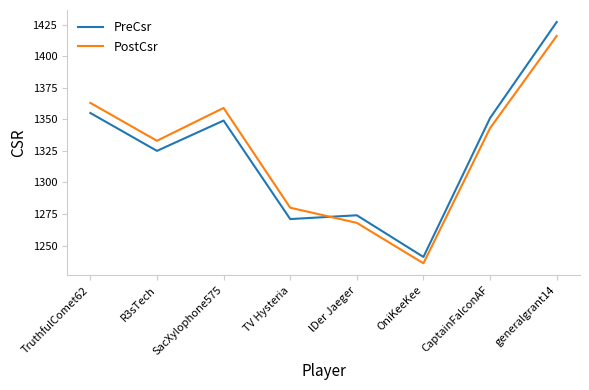

Between which two adjacent categories do PreCsr and PostCsr first intersect?

TV Hysteria and lDer Jaeger